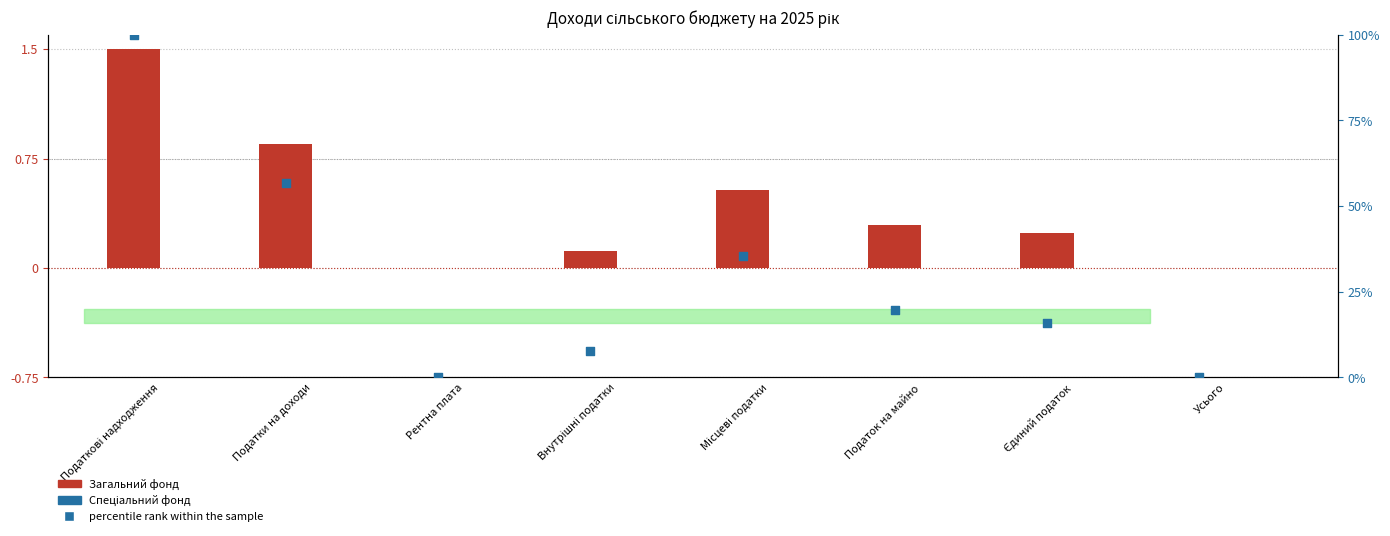

What is the total value across all series at Податки на доходи?

57.6